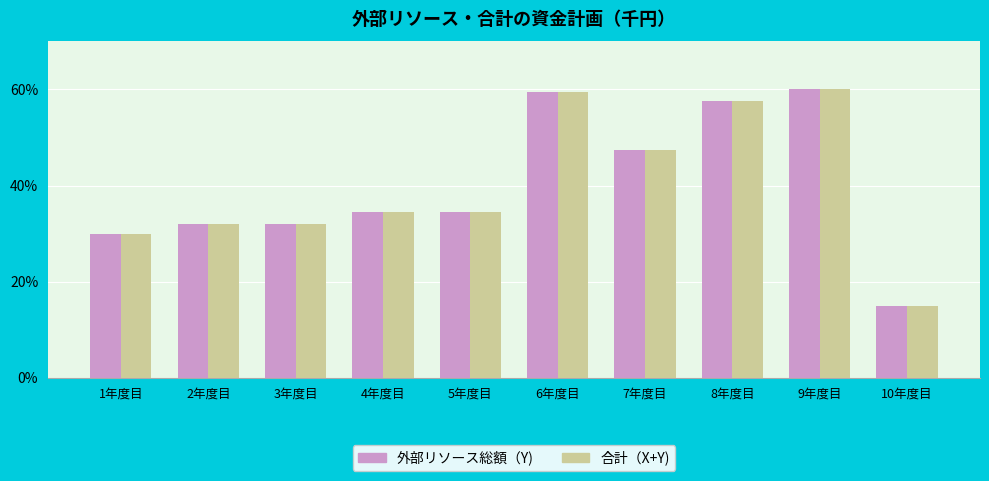

What is the total value across all series at 7年度目?

95.0